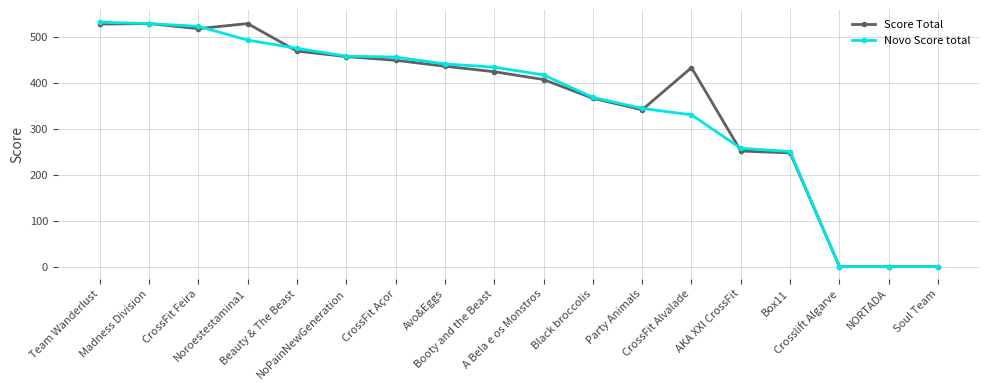

How many distinct data groups are displayed?

2